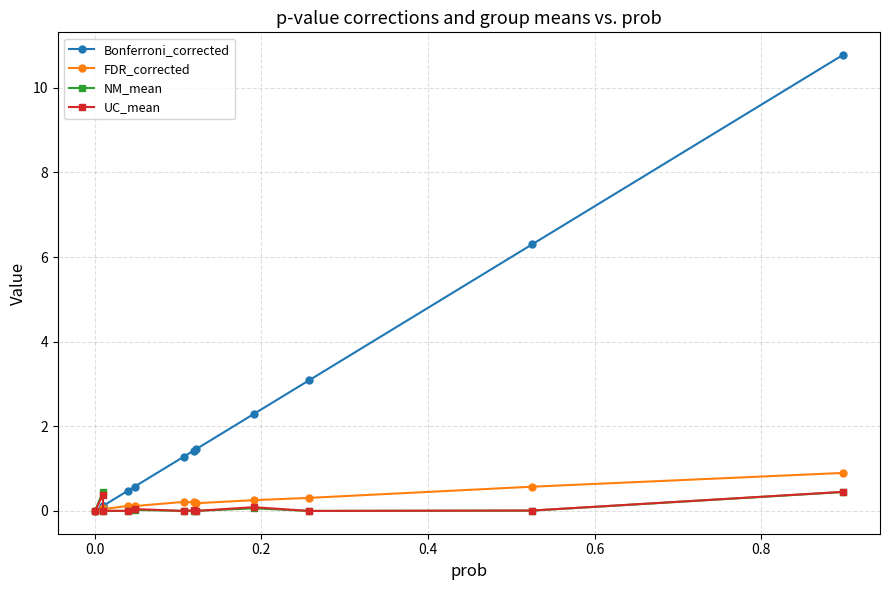

Which series has the largest total across all categories?

Bonferroni_corrected